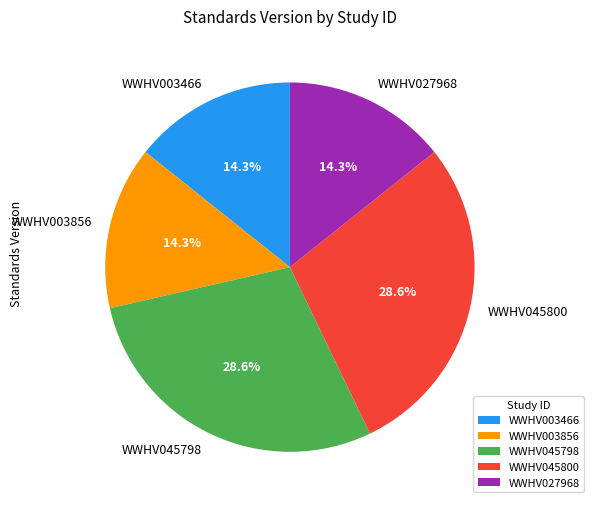

Approximately how many times larger is the value at WWHV003856 compared to WWHV003466?

1.0